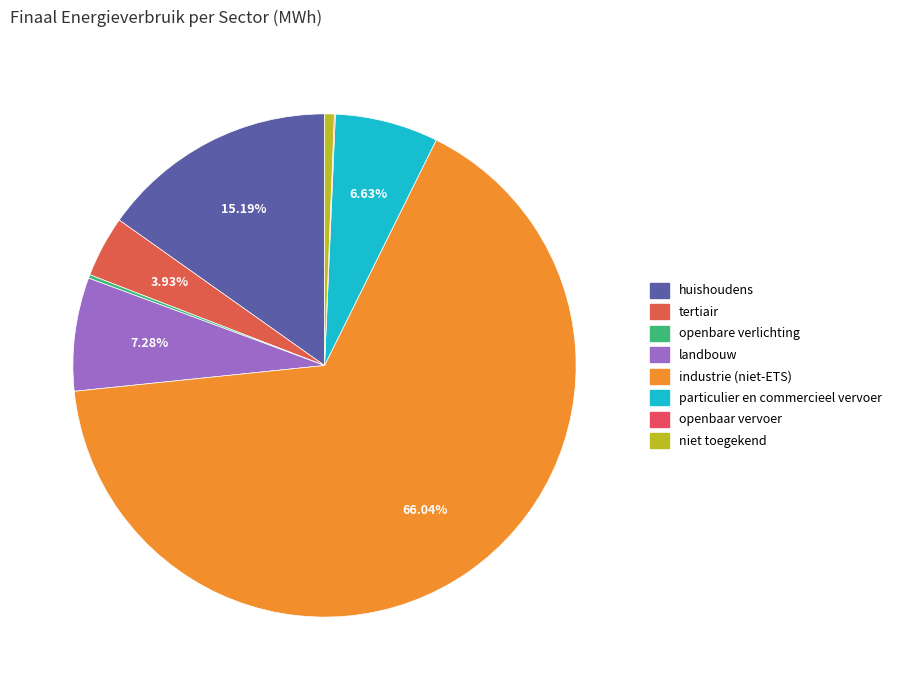

Approximately how many times larger is the value at particulier en commercieel vervoer compared to openbare verlichting?

29.1